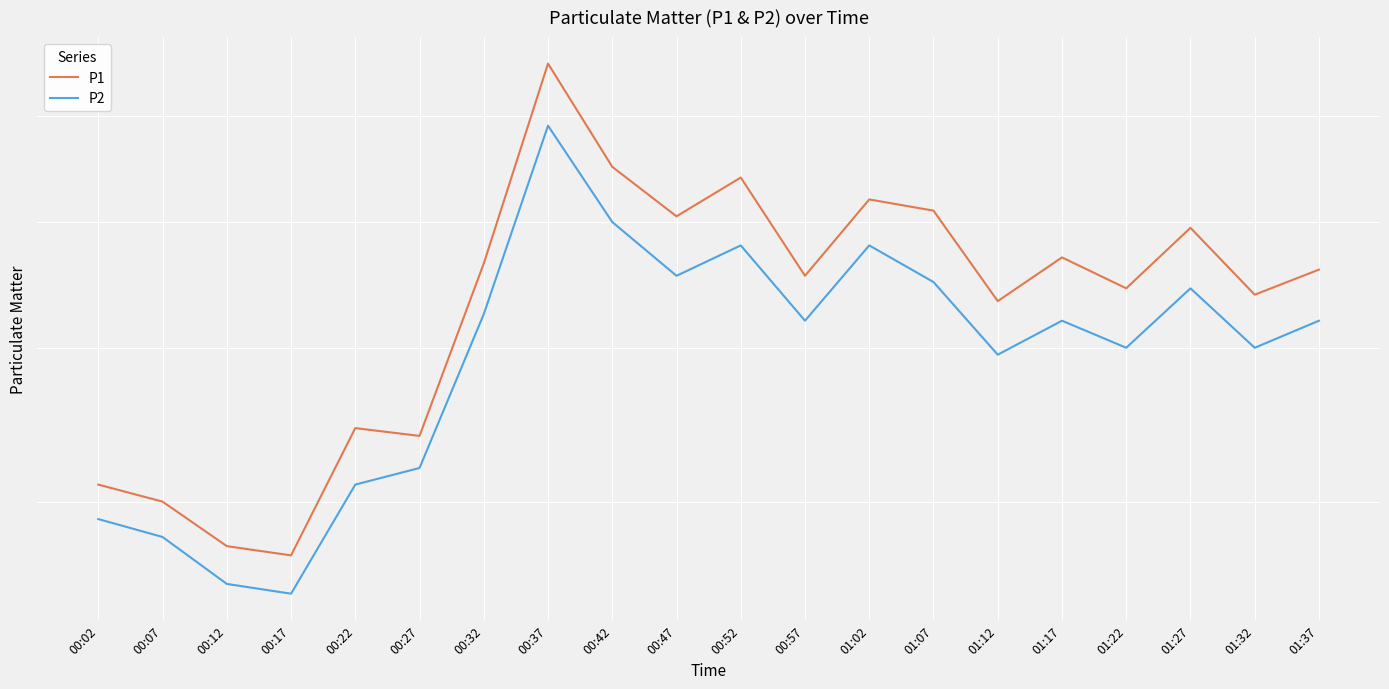

Where does the P2 series first go above 5?

00:32